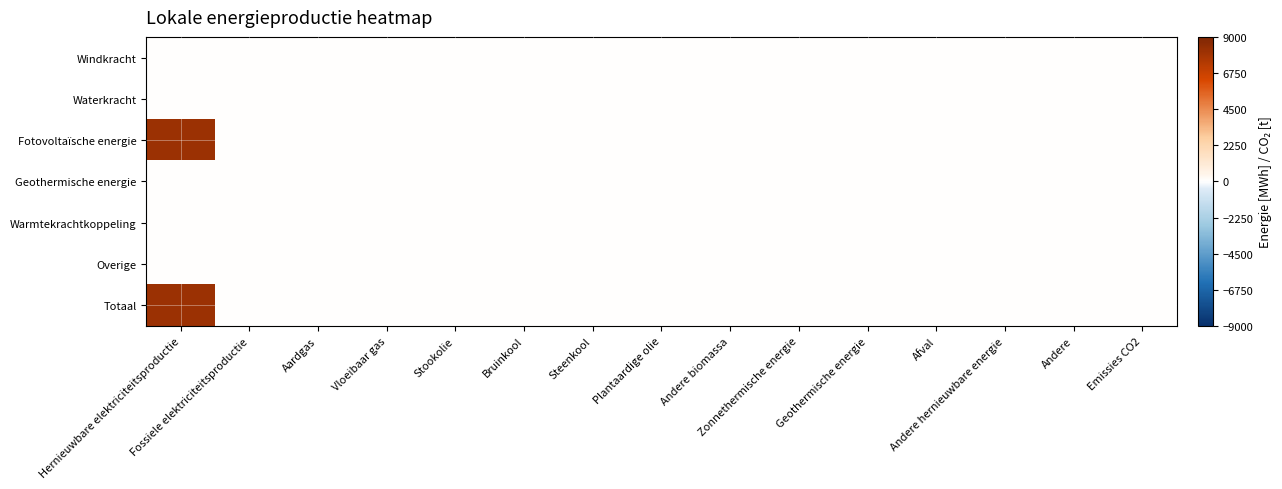

Reading left to right, list all the values displayed in this chart.

Windkracht: Hernieuwbare elektriciteitsproductie=0.0	Fossiele elektriciteitsproductie=0.0	Aardgas=0.0	Vloeibaar gas=0.0	Stookolie=0.0	Bruinkool=0.0	Steenkool=0.0	Plantaardige olie=0.0	Andere biomassa=0.0	Zonnethermische energie=0.0	Geothermische energie=0.0	Afval=0.0	Andere hernieuwbare energie=0.0	Andere=0.0	Emissies CO2=0.0
Waterkracht: Hernieuwbare elektriciteitsproductie=0.0	Fossiele elektriciteitsproductie=0.0	Aardgas=0.0	Vloeibaar gas=0.0	Stookolie=0.0	Bruinkool=0.0	Steenkool=0.0	Plantaardige olie=0.0	Andere biomassa=0.0	Zonnethermische energie=0.0	Geothermische energie=0.0	Afval=0.0	Andere hernieuwbare energie=0.0	Andere=0.0	Emissies CO2=0.0
Fotovoltaïsche energie: Hernieuwbare elektriciteitsproductie=8133.9	Fossiele elektriciteitsproductie=0.0	Aardgas=0.0	Vloeibaar gas=0.0	Stookolie=0.0	Bruinkool=0.0	Steenkool=0.0	Plantaardige olie=0.0	Andere biomassa=0.0	Zonnethermische energie=0.0	Geothermische energie=0.0	Afval=0.0	Andere hernieuwbare energie=0.0	Andere=0.0	Emissies CO2=0.0
Geothermische energie: Hernieuwbare elektriciteitsproductie=0.0	Fossiele elektriciteitsproductie=0.0	Aardgas=0.0	Vloeibaar gas=0.0	Stookolie=0.0	Bruinkool=0.0	Steenkool=0.0	Plantaardige olie=0.0	Andere biomassa=0.0	Zonnethermische energie=0.0	Geothermische energie=0.0	Afval=0.0	Andere hernieuwbare energie=0.0	Andere=0.0	Emissies CO2=0.0
Warmtekrachtkoppeling: Hernieuwbare elektriciteitsproductie=0.0	Fossiele elektriciteitsproductie=0.0	Aardgas=0.0	Vloeibaar gas=0.0	Stookolie=0.0	Bruinkool=0.0	Steenkool=0.0	Plantaardige olie=0.0	Andere biomassa=0.0	Zonnethermische energie=0.0	Geothermische energie=0.0	Afval=0.0	Andere hernieuwbare energie=0.0	Andere=0.0	Emissies CO2=0.0
Overige: Hernieuwbare elektriciteitsproductie=0.0	Fossiele elektriciteitsproductie=0.0	Aardgas=0.0	Vloeibaar gas=0.0	Stookolie=0.0	Bruinkool=0.0	Steenkool=0.0	Plantaardige olie=0.0	Andere biomassa=0.0	Zonnethermische energie=0.0	Geothermische energie=0.0	Afval=0.0	Andere hernieuwbare energie=0.0	Andere=0.0	Emissies CO2=0.0
Totaal: Hernieuwbare elektriciteitsproductie=8133.9	Fossiele elektriciteitsproductie=0.0	Aardgas=0.0	Vloeibaar gas=0.0	Stookolie=0.0	Bruinkool=0.0	Steenkool=0.0	Plantaardige olie=0.0	Andere biomassa=0.0	Zonnethermische energie=0.0	Geothermische energie=0.0	Afval=0.0	Andere hernieuwbare energie=0.0	Andere=0.0	Emissies CO2=0.0